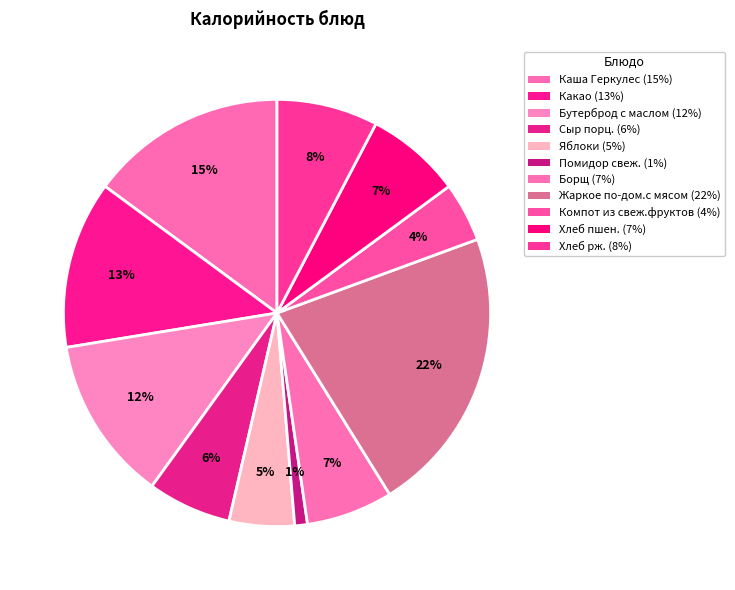

True or false: Помидор свеж. accounts for 1% of the total.

True